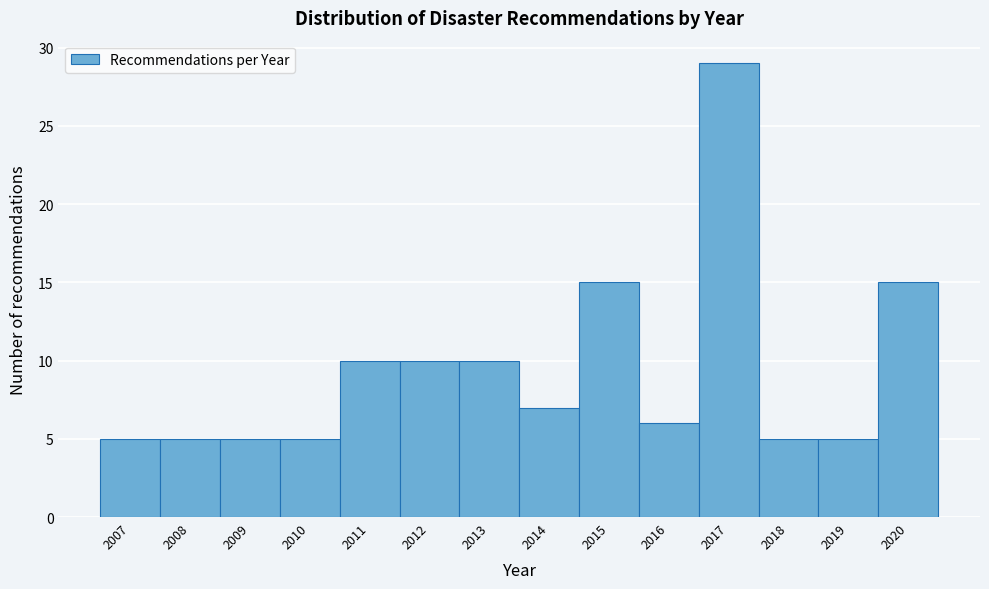

Reading right to left, transcribe all the data shown in this chart.

15	5	5	29	6	15	7	10	10	10	5	5	5	5